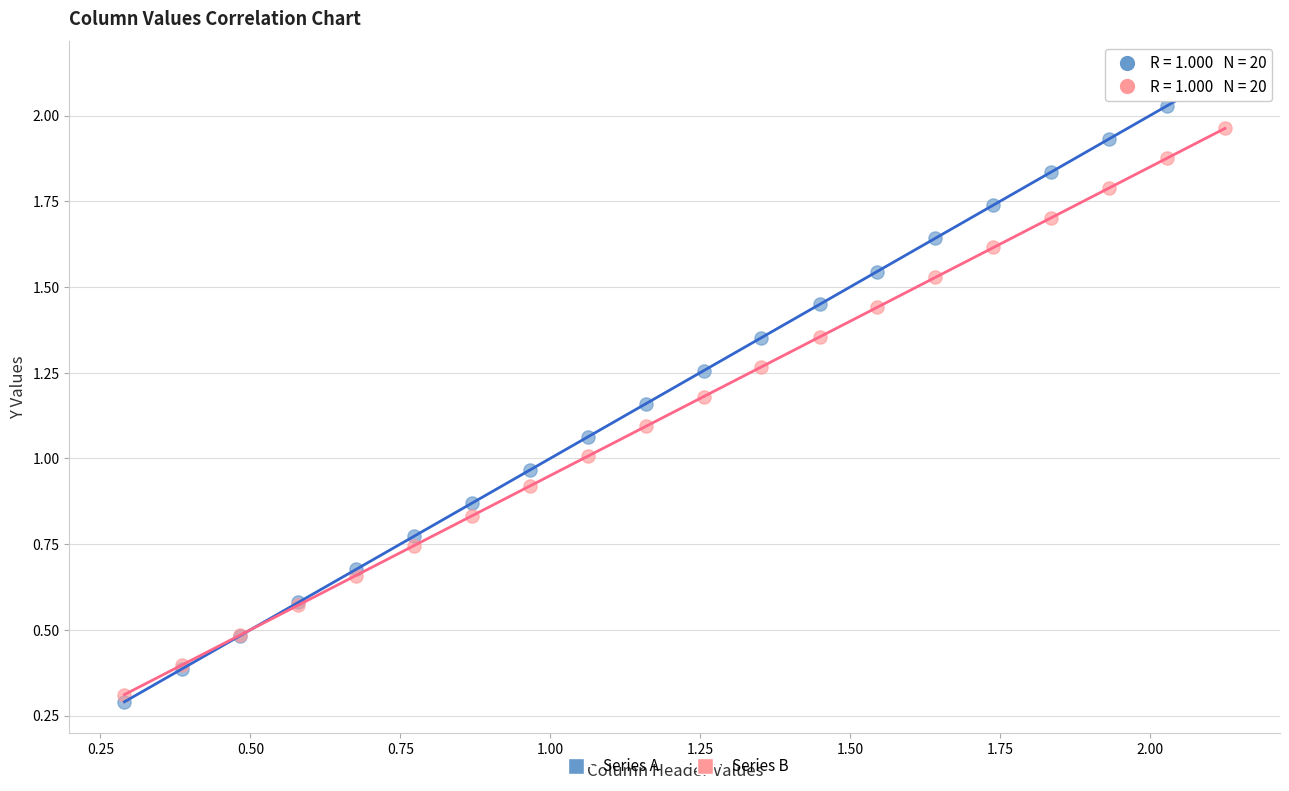

What are all the series names shown in the legend?

Series A, Series B